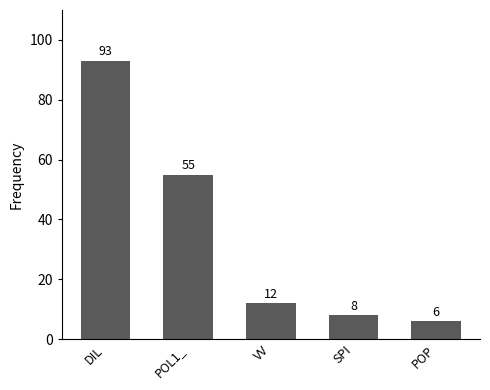

What is the approximate value at SPI, to the nearest 10?

10